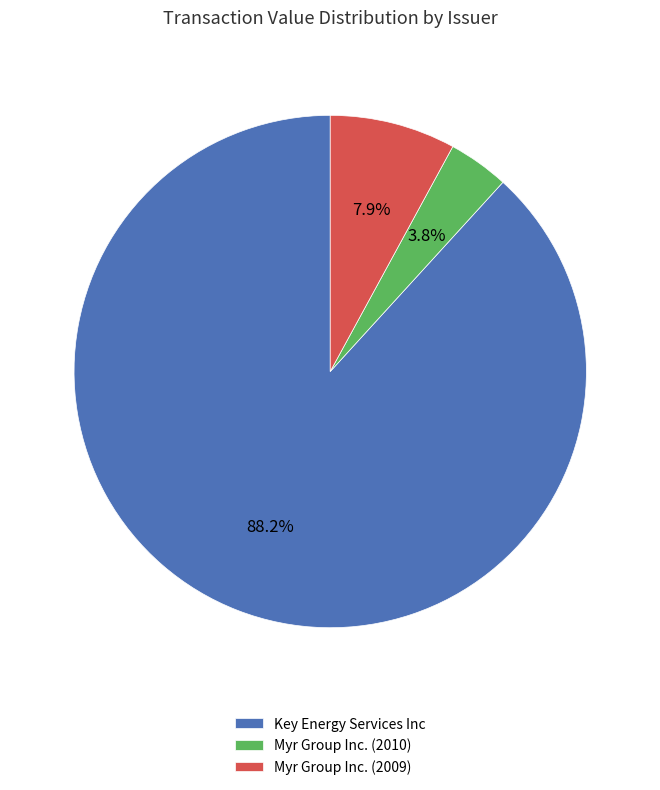

True or false: Myr Group Inc. (2010) accounts for 4% of the total.

True